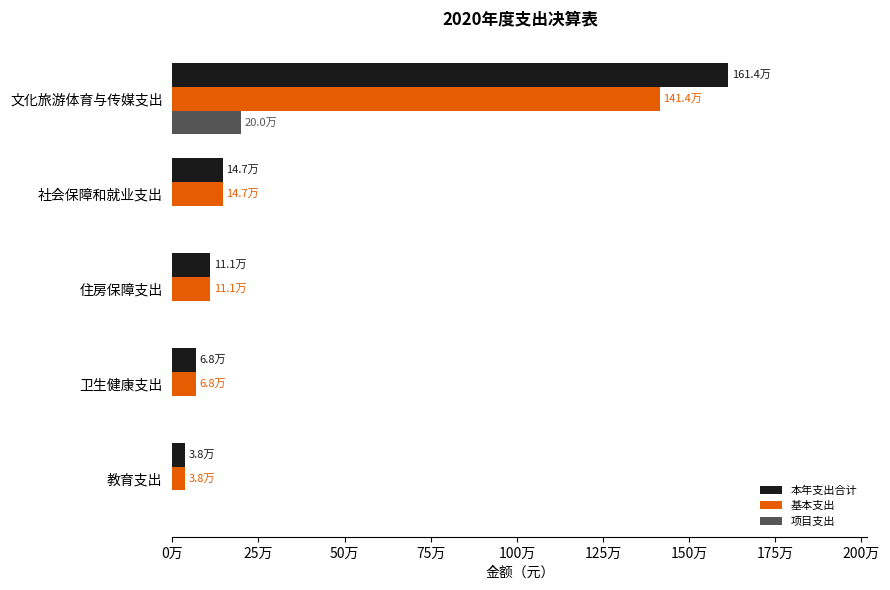

What are all the series names shown in the legend?

本年支出合计, 基本支出, 项目支出